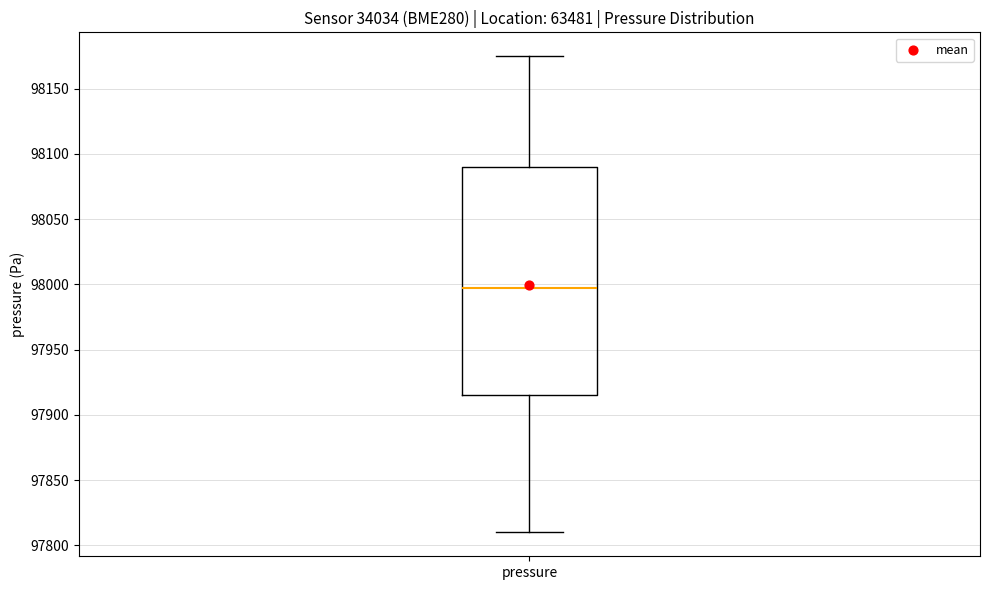

Read this box plot against the y-axis: the position of the median line, the range covered by the box, and the ends of both whiskers. The values are not printed on the chart, so give them approximately, as read against the axis.

median 97995, box 97915 to 98090, whiskers 97810 to 98175